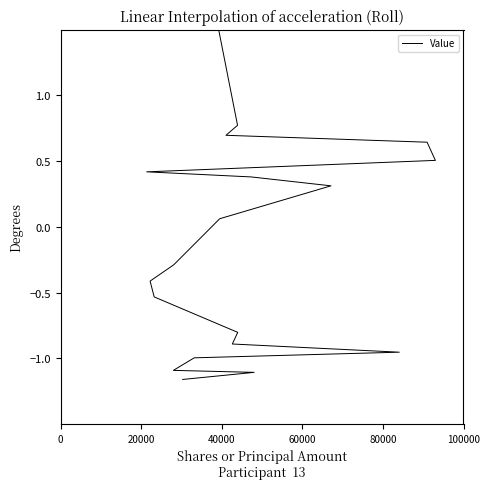

Does the chart display data point markers on the line(s)?

No